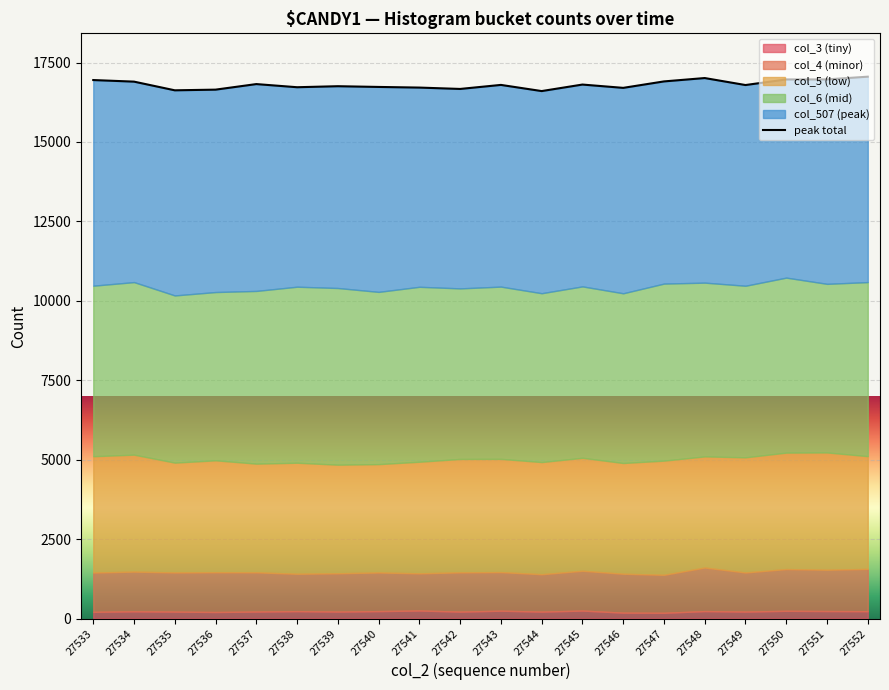

What is the greatest value displayed?

17055